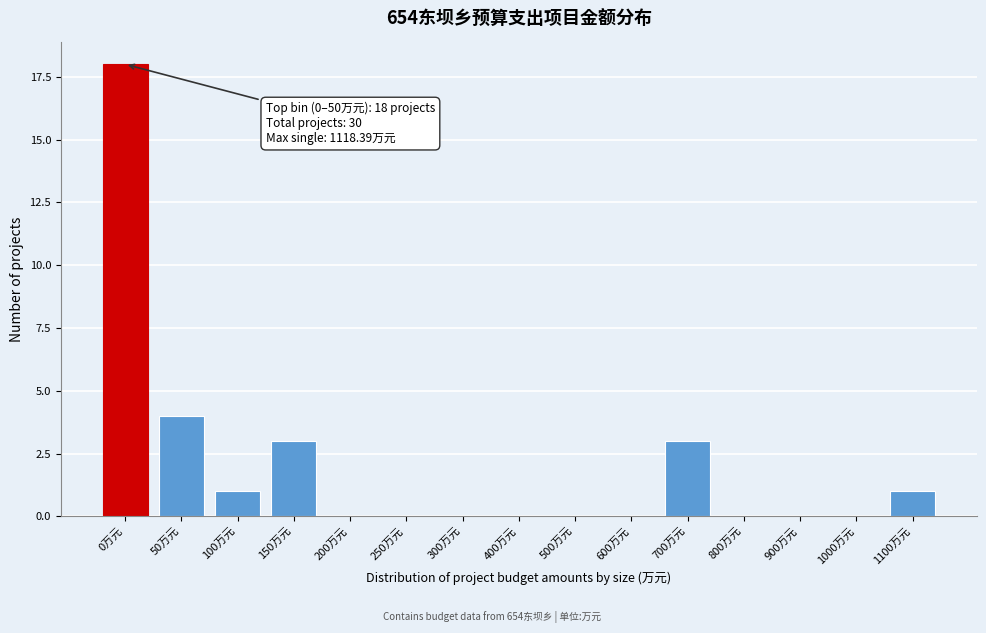

Reading left to right, what are all the values shown in this chart?

0万元=18	50万元=4	100万元=1	150万元=3	200万元=0	250万元=0	300万元=0	400万元=0	500万元=0	600万元=0	700万元=3	800万元=0	900万元=0	1000万元=0	1100万元=1